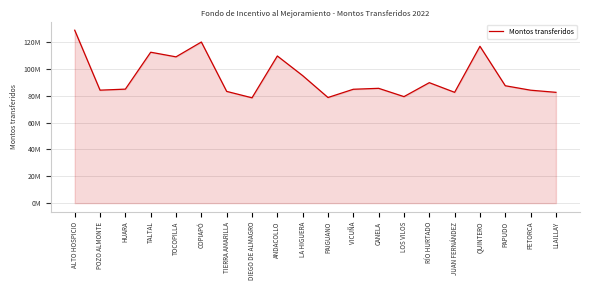

List the labels in order of value, largest first.

ALTO HOSPICIO, COPIAPÓ, QUINTERO, TALTAL, ANDACOLLO, TOCOPILLA, LA HIGUERA, RÍO HURTADO, PAPUDO, CANELA, HUARA, VICUÑA, POZO ALMONTE, PETORCA, TIERRA AMARILLA, JUAN FERNÁNDEZ, LLAILLAY, LOS VILOS, PAIGUANO, DIEGO DE ALMAGRO